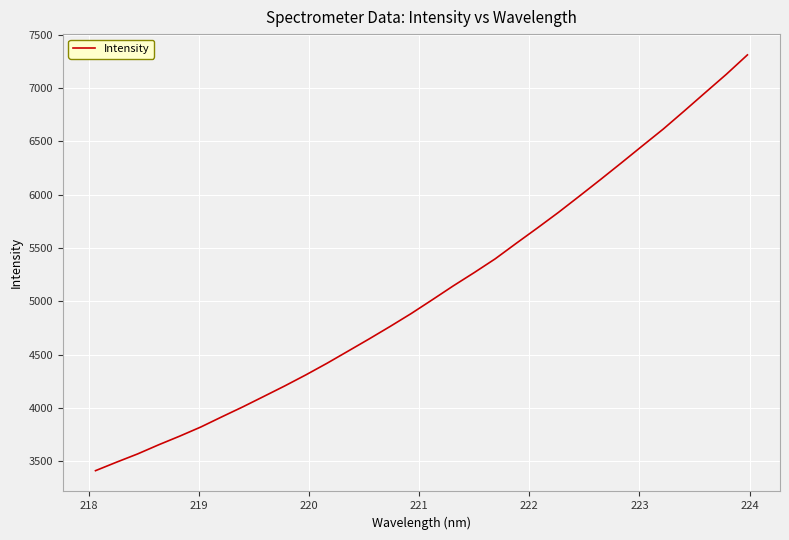

What is the greatest value displayed?

7312.1